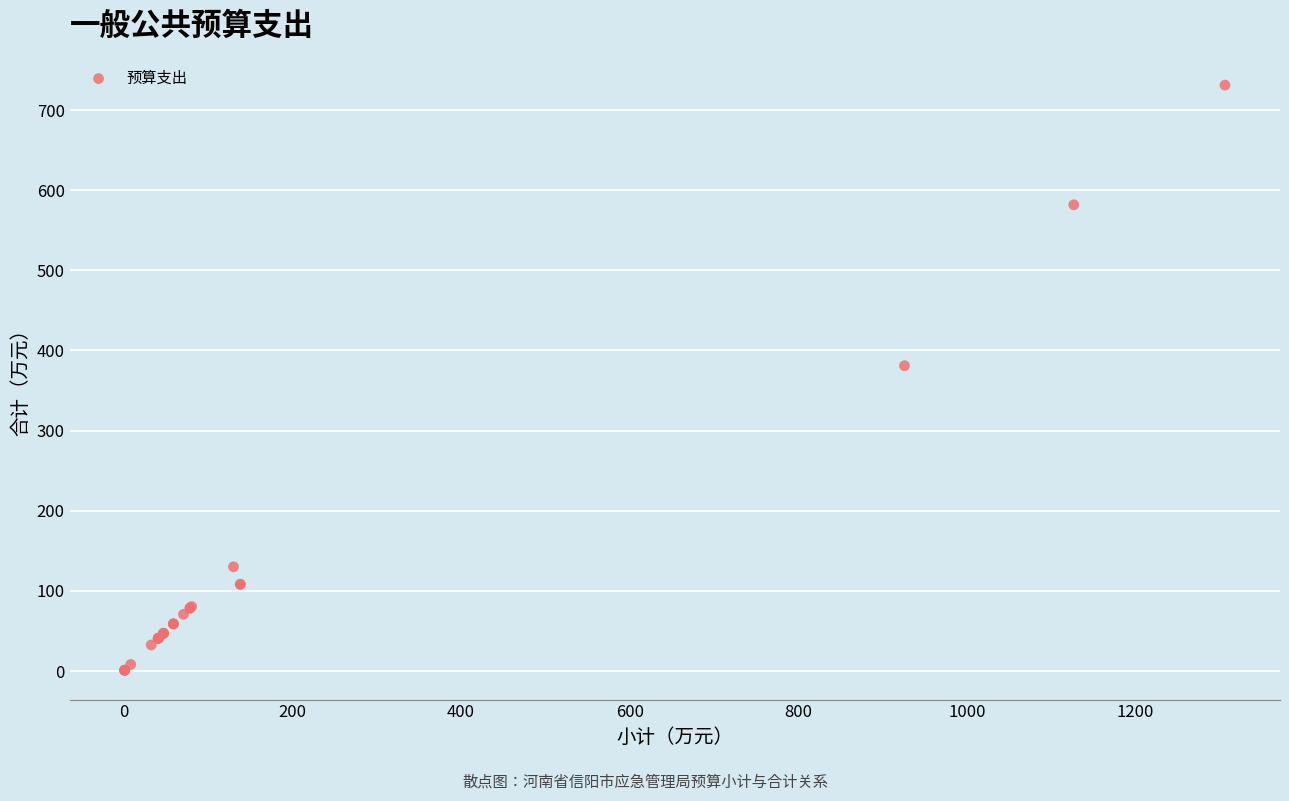

What Y value in the scatter plot is closest to 366?

381.0